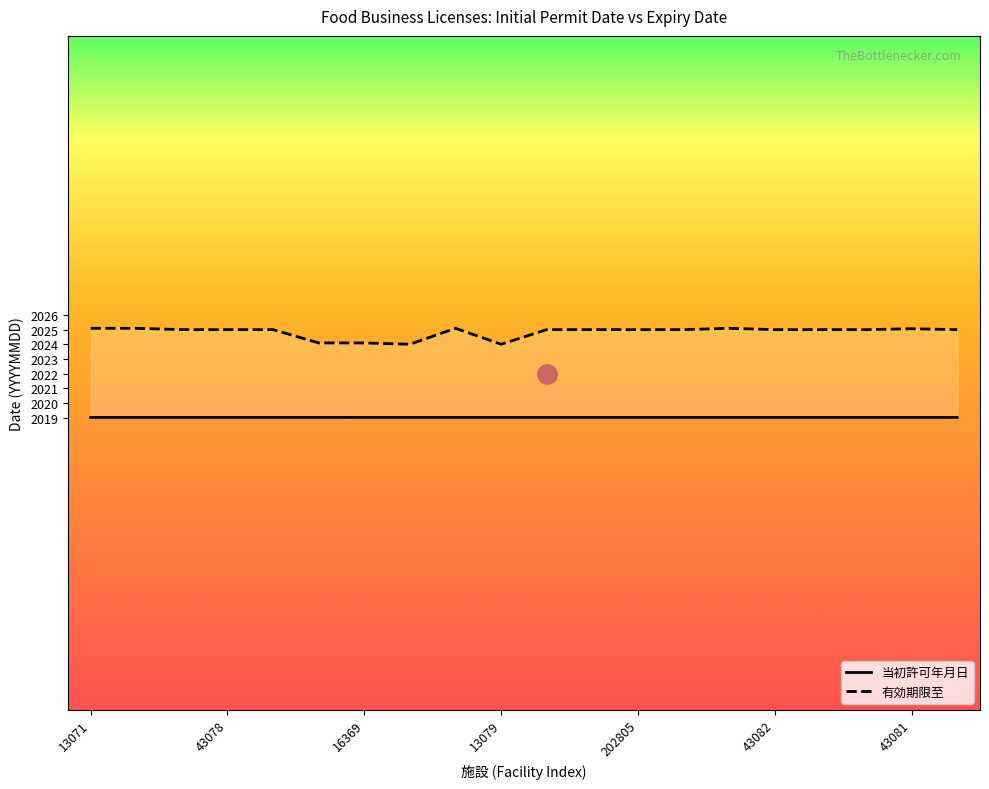

At how many categories does at least one series exceed 20224802?

20